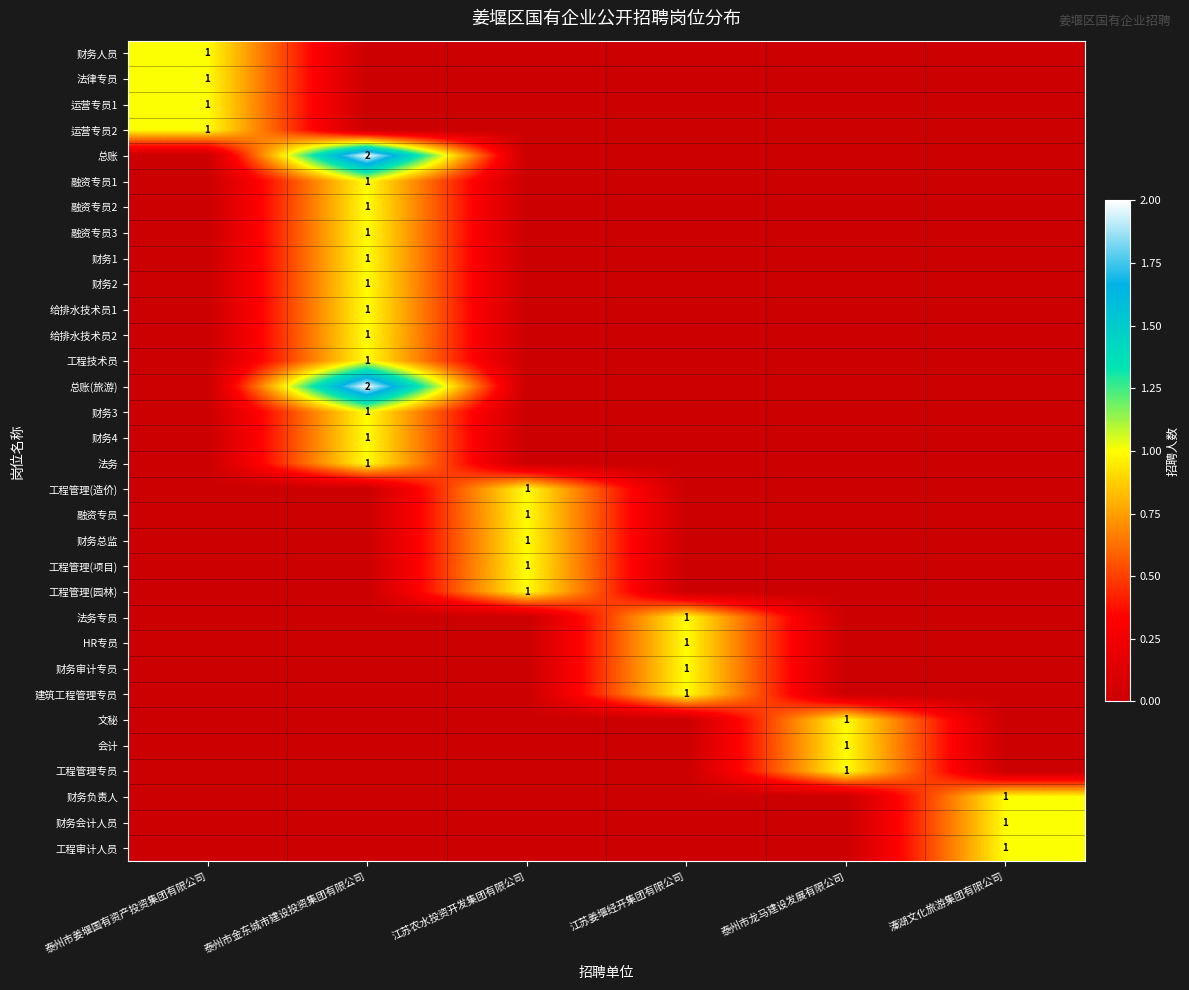

Is it true that 财务人员 equals 0 at 泰州市姜堰国有资产投资集团有限公司?

False